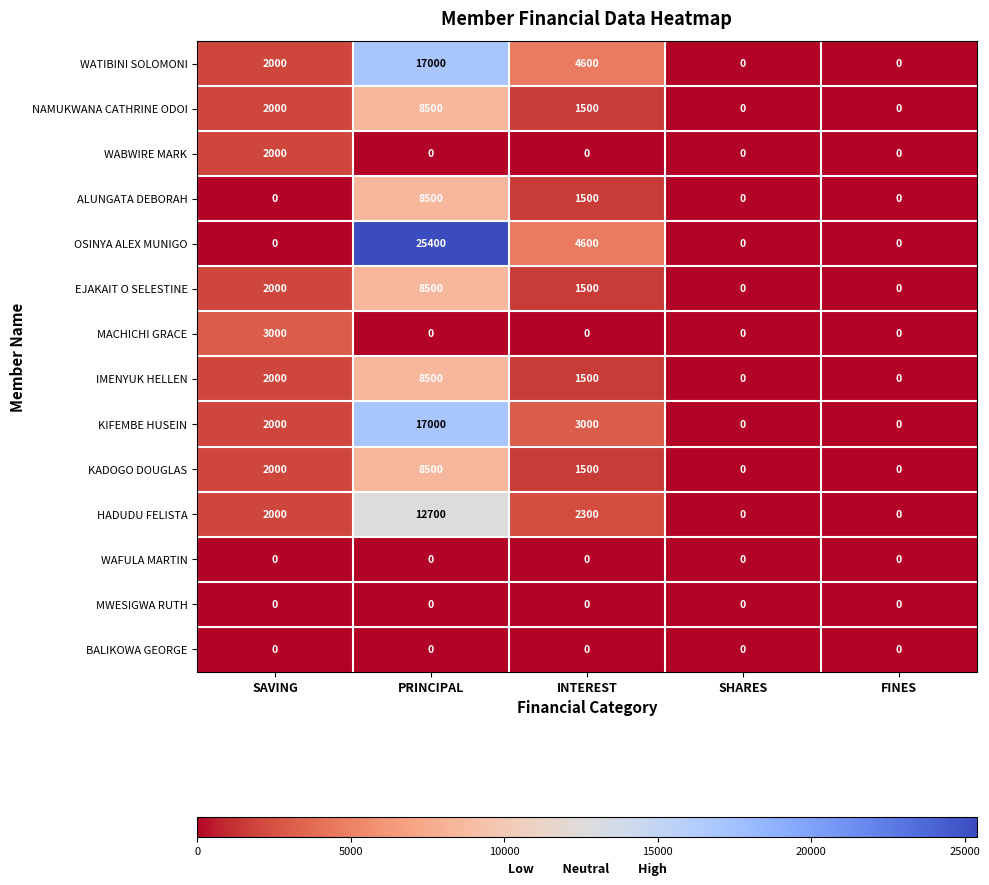

At which category is the sum across all series the highest?

PRINCIPAL